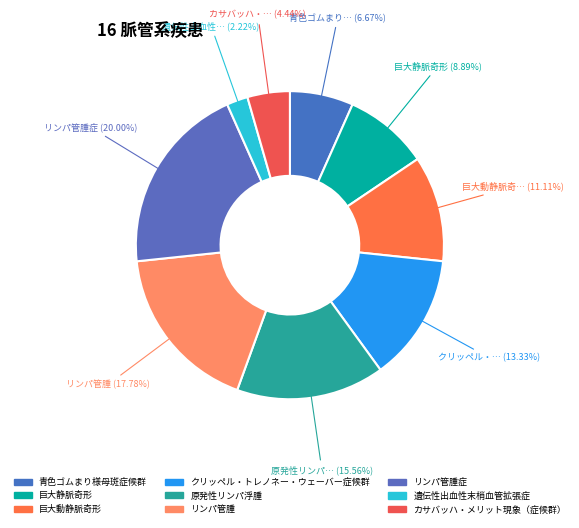

Which slice is the largest?

リンパ管腫症